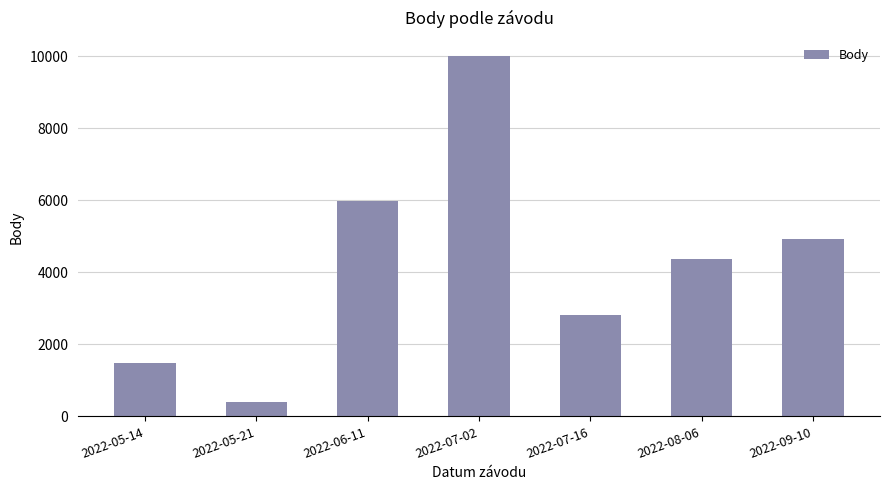

What is the smallest value displayed?

404